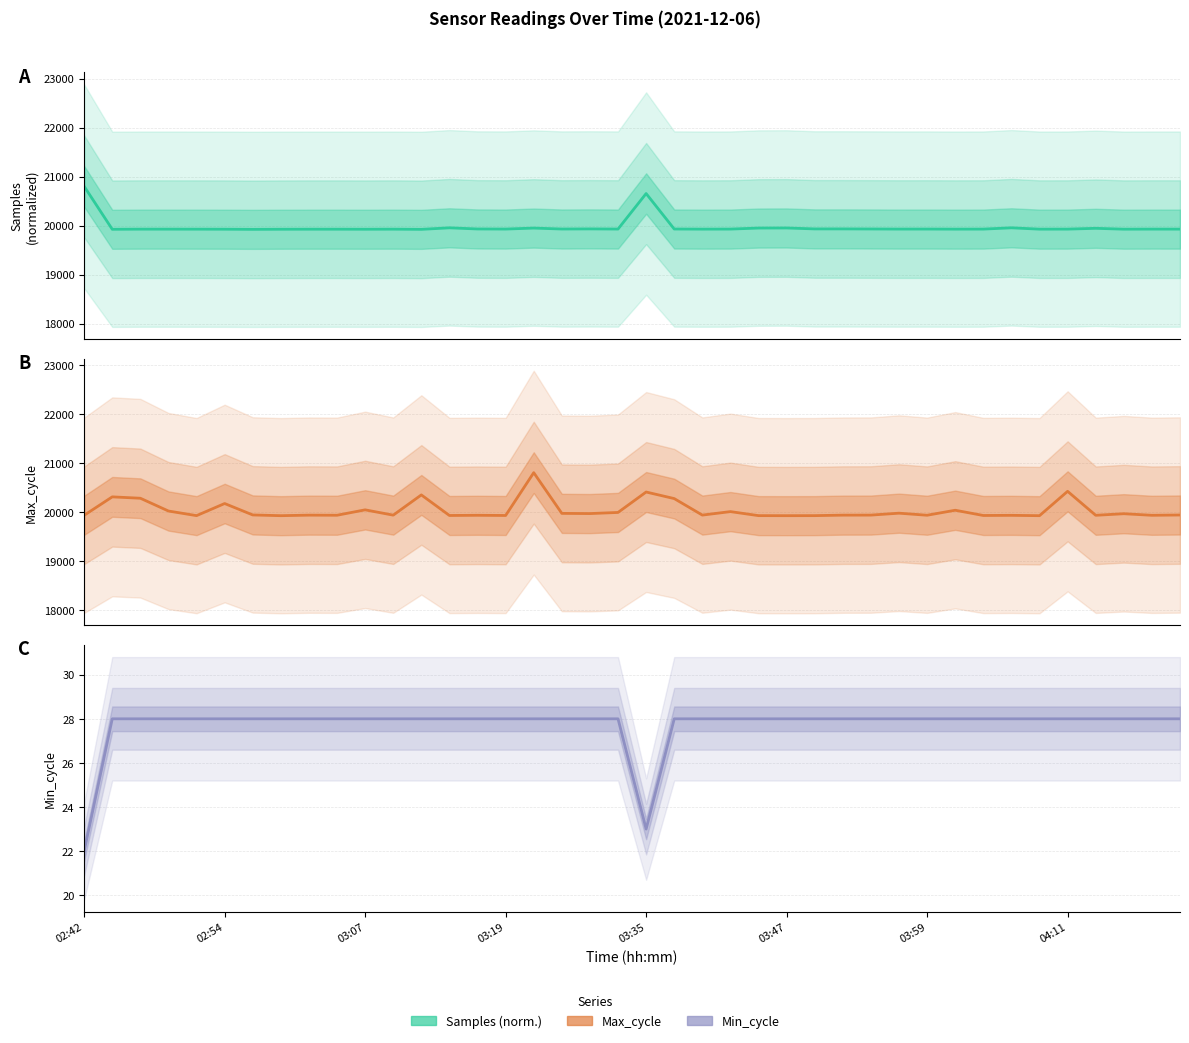

Reading left to right, what are all the values shown in this chart?

Samples
(normalized): 20803.0	19926.3	19929.2	19929.3	19928.7	19927.8	19925.0	19927.3	19928.2	19928.4	19927.3	19928.8	19925.1	19956.0	19932.8	19930.9	19950.9	19931.7	19934.1	19931.2	20655.9	19931.9	19929.4	19930.5	19951.4	19952.9	19934.0	19934.1	19932.5	19930.5	19931.0	19929.4	19930.2	19956.2	19929.1	19929.8	19946.1	19928.6	19930.0	19929.7
Max_cycle: 19933.0	20309.0	20281.0	20020.0	19926.0	20173.0	19940.0	19925.0	19936.0	19934.0	20044.0	19936.0	20349.0	19929.0	19933.0	19929.0	20803.0	19972.0	19968.0	19991.0	20408.0	20274.0	19937.0	20008.0	19926.0	19925.0	19926.0	19936.0	19937.0	19976.0	19934.0	20036.0	19929.0	19932.0	19925.0	20422.0	19933.0	19965.0	19933.0	19939.0
Min_cycle: 22.0	28.0	28.0	28.0	28.0	28.0	28.0	28.0	28.0	28.0	28.0	28.0	28.0	28.0	28.0	28.0	28.0	28.0	28.0	28.0	23.0	28.0	28.0	28.0	28.0	28.0	28.0	28.0	28.0	28.0	28.0	28.0	28.0	28.0	28.0	28.0	28.0	28.0	28.0	28.0